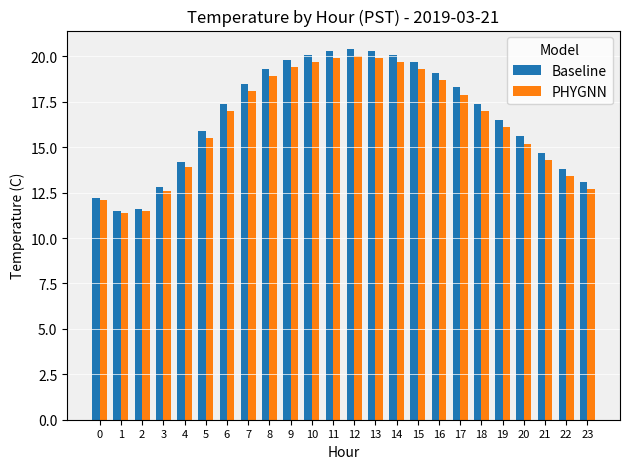

What is the difference between the maximum and second lowest values in the PHYGNN series?

8.5